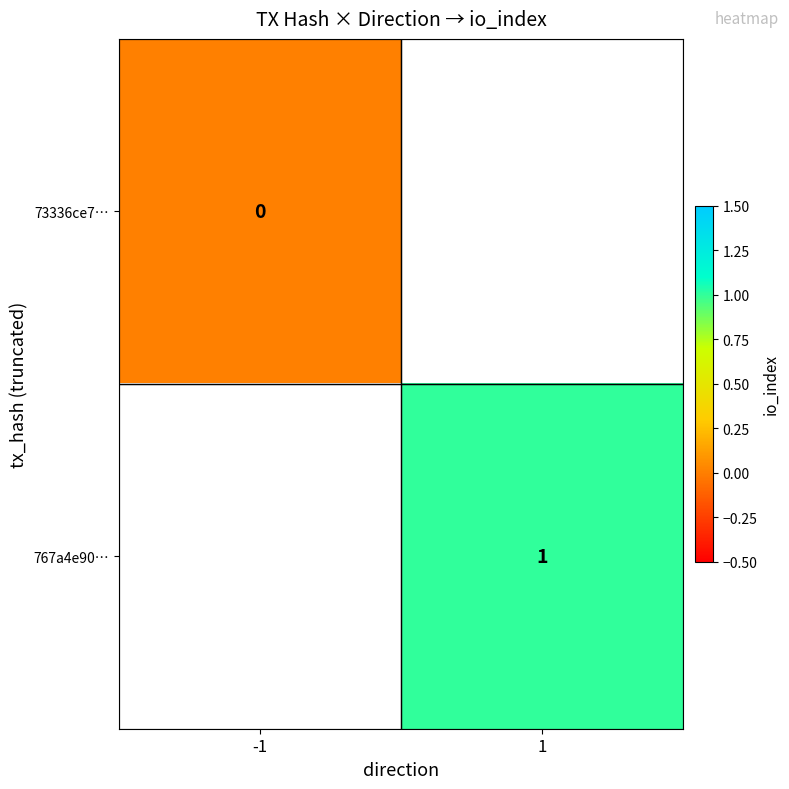

Is it true that 767a4e90… equals 1 at 1?

True